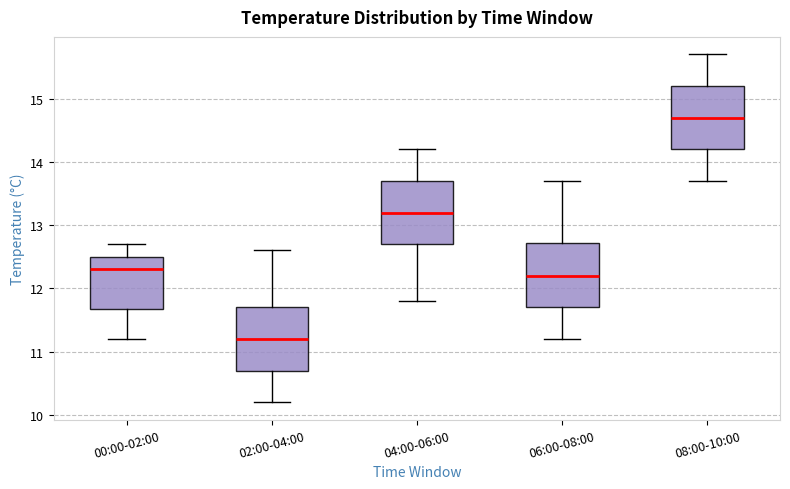

Reading left to right, transcribe this box plot: for each box, give where its median line is, the range the box spans, and where its two whiskers end, as read against the y-axis. The values are not printed on the chart, so give them approximately, as read against the axis.

00:00-02:00: median 12.3, box 11.7 to 12.5, whiskers 11.2 to 12.7
02:00-04:00: median 11.2, box 10.7 to 11.7, whiskers 10.2 to 12.6
04:00-06:00: median 13.2, box 12.7 to 13.7, whiskers 11.8 to 14.2
06:00-08:00: median 12.2, box 11.7 to 12.7, whiskers 11.2 to 13.7
08:00-10:00: median 14.7, box 14.2 to 15.2, whiskers 13.7 to 15.7